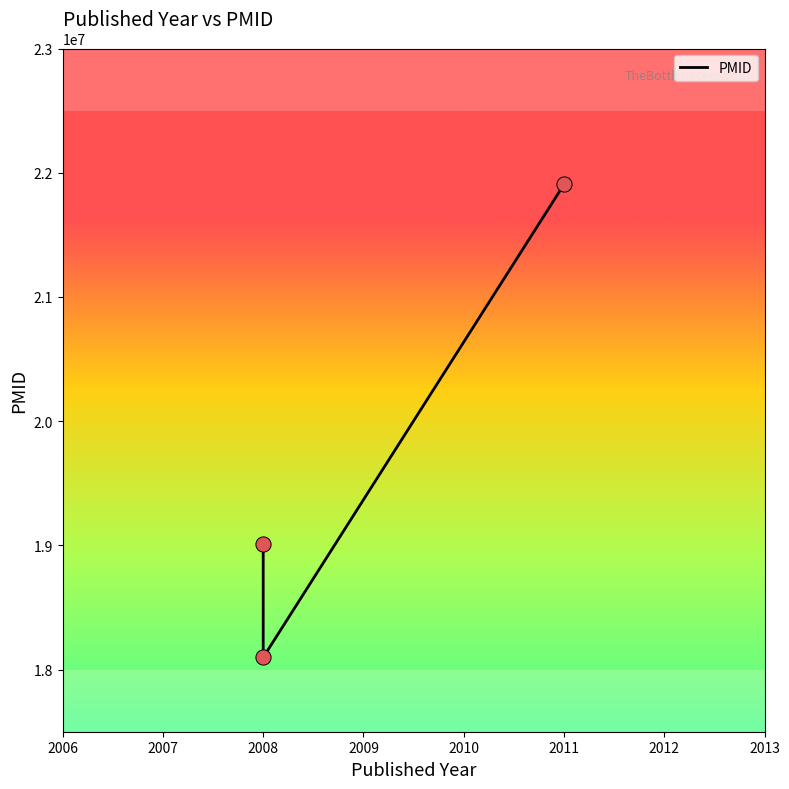

Which has a higher value, 2008 or 2008?

2008